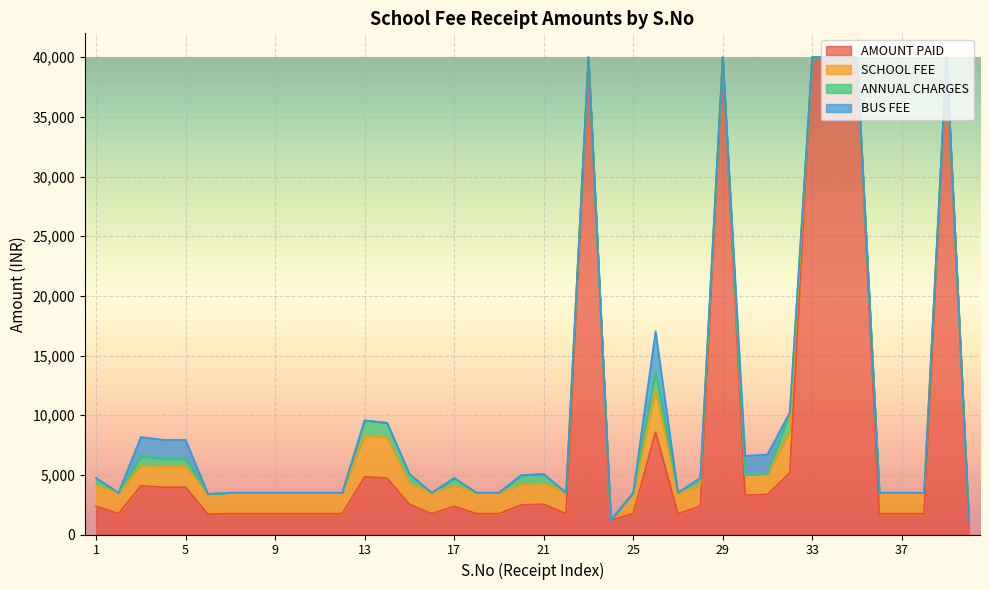

How many data points in SCHOOL FEE are less than 1750?

12